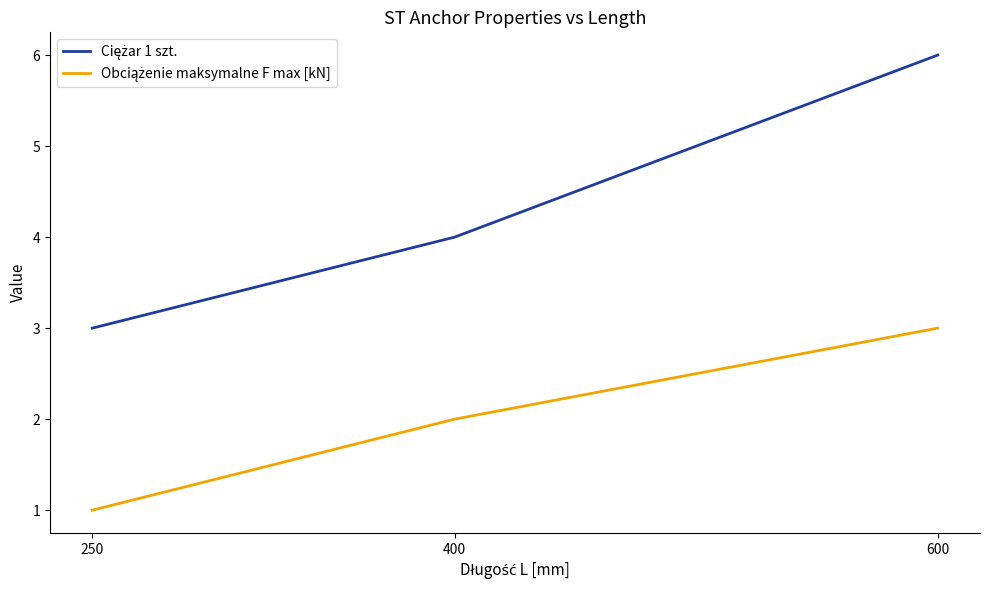

What is the total value across all series at 600?

9